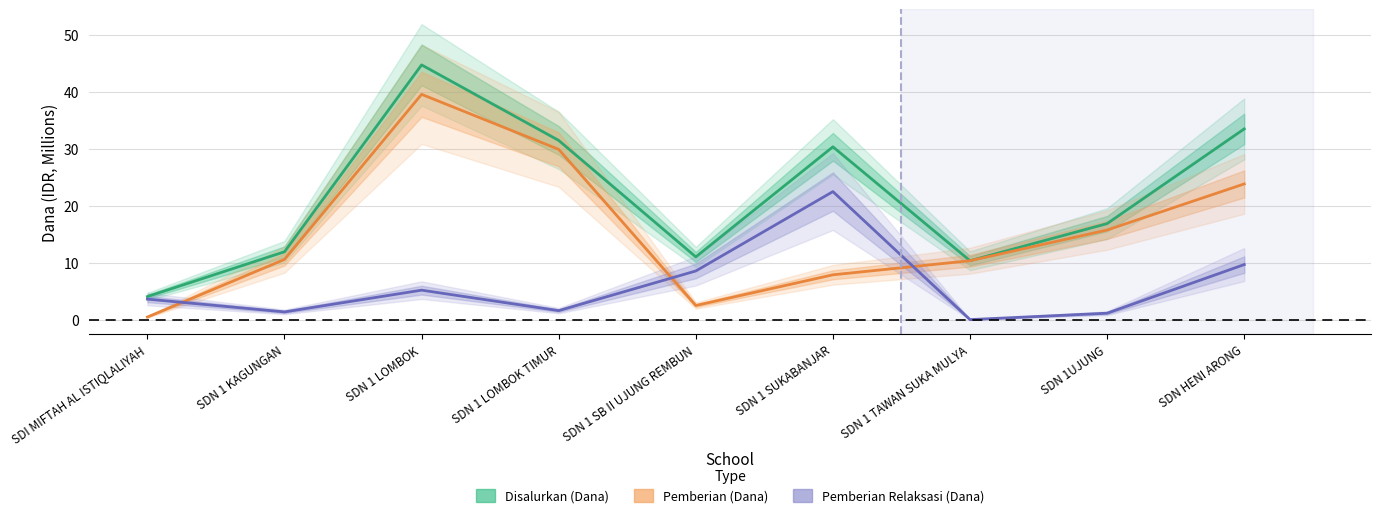

How many distinct data groups are displayed?

3